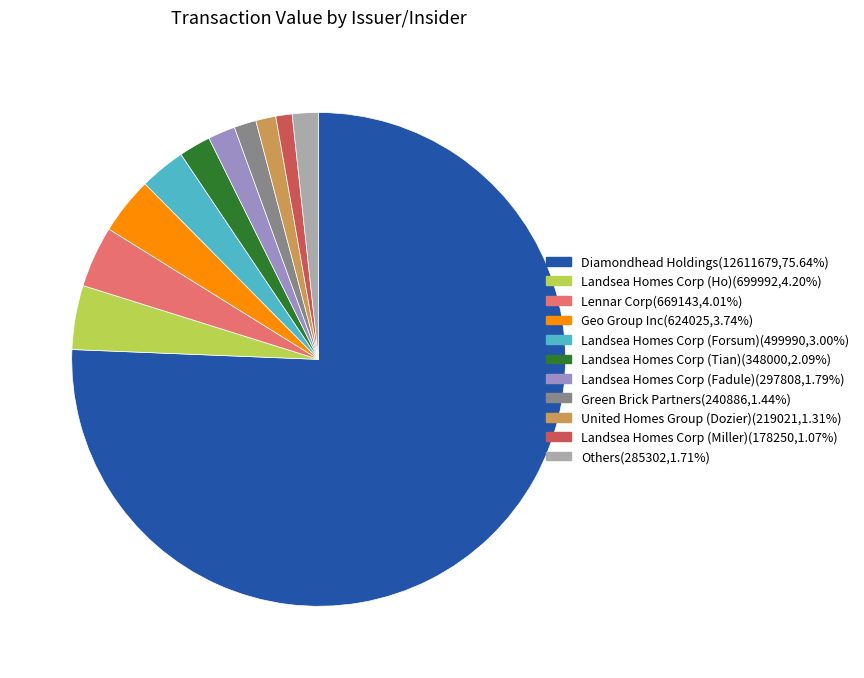

Does any single category account for the majority?

Yes